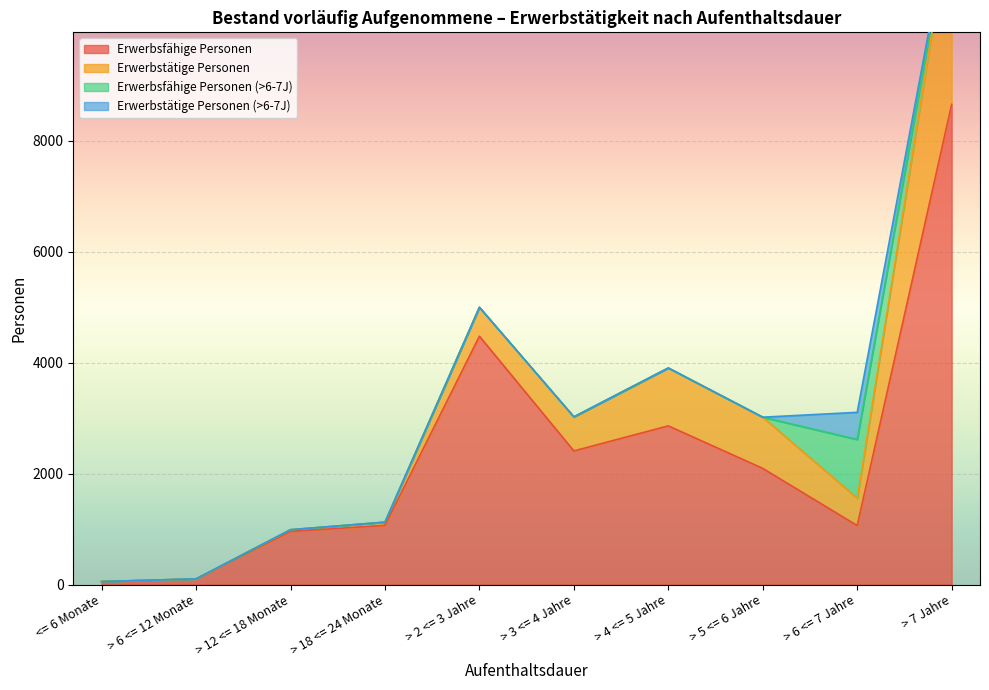

The value of Erwerbsfähige Personen at > 7 Jahre is 11750. True or false?

False